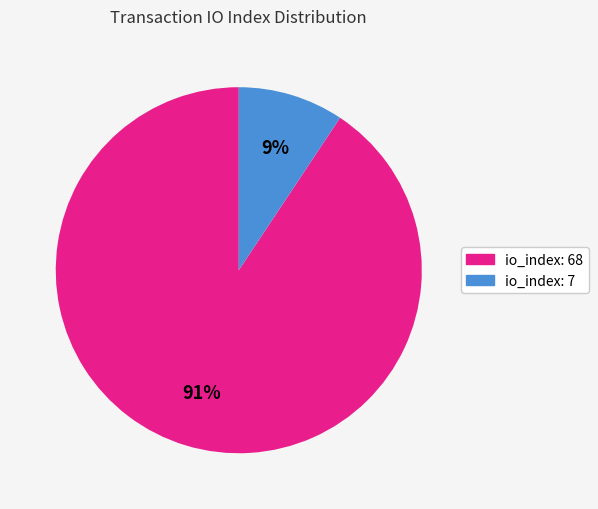

Rank the categories by value from lowest to highest.

io_index: 7, io_index: 68